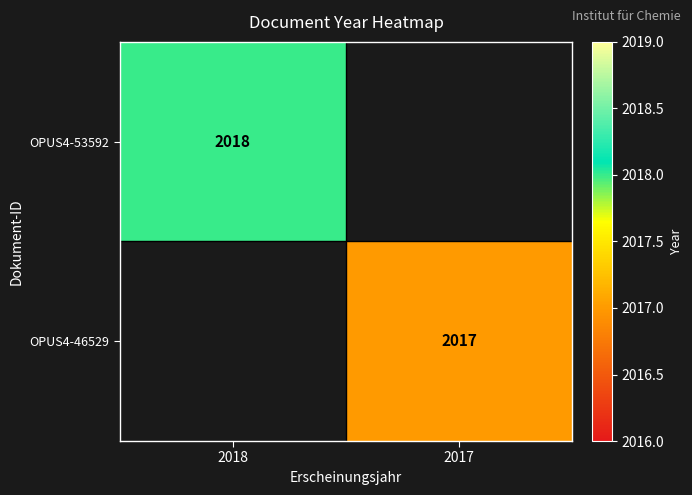

Is it true that OPUS4-53592 equals 2018 at 2018?

True